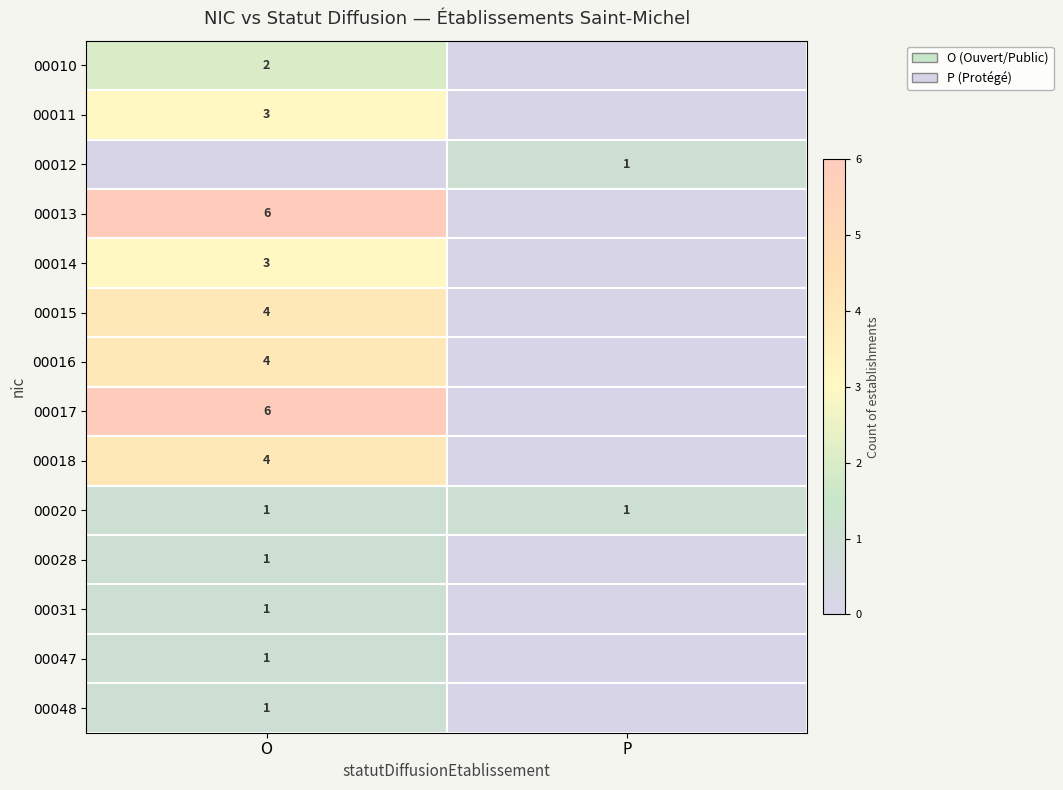

What is the spread (max minus min) of values at O?

6